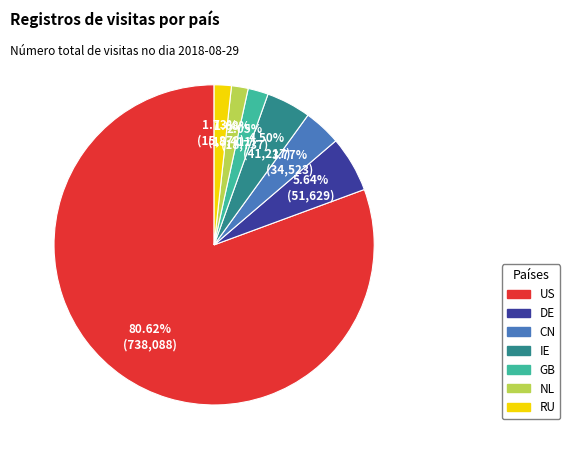

Is it true that CN is 11% of the pie?

False